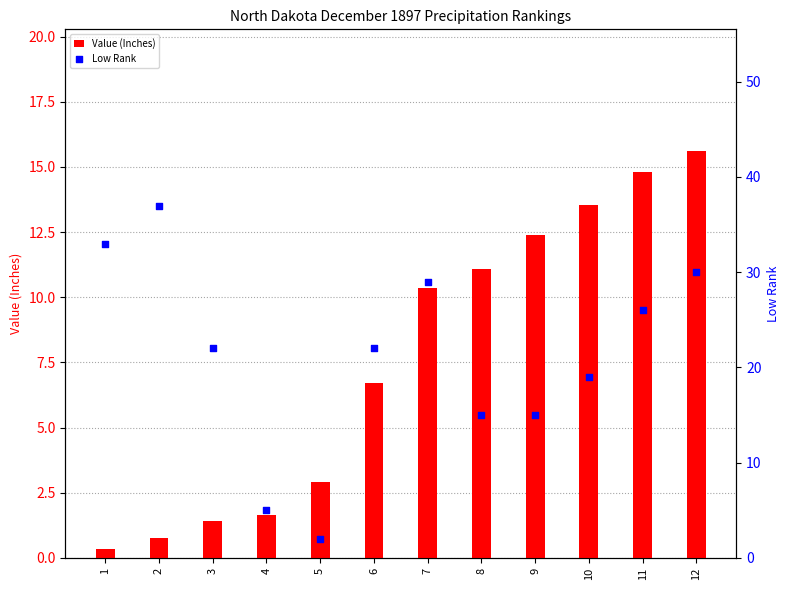

Which series has the largest total across all categories?

Low Rank